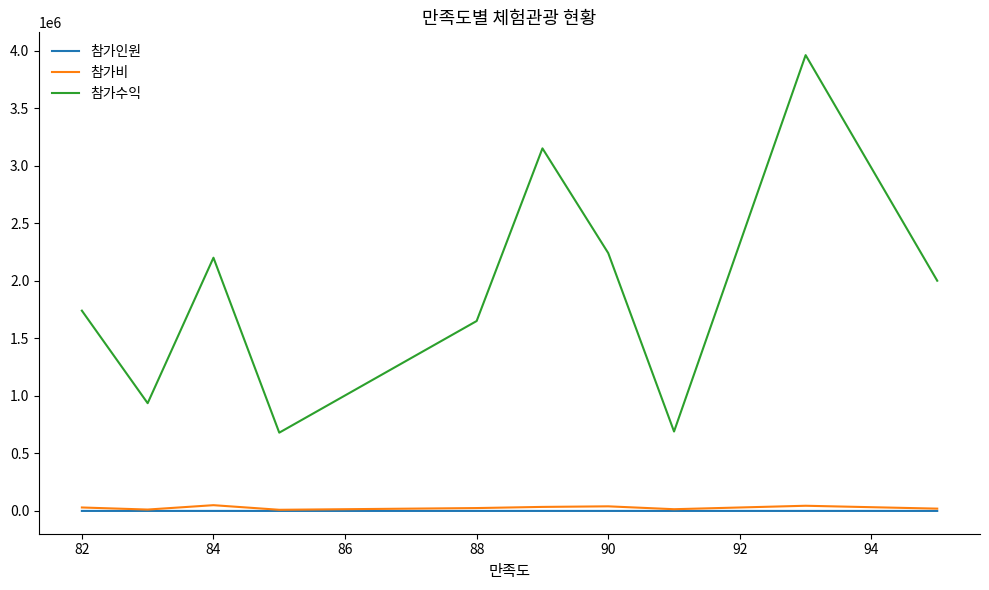

What is the difference between the maximum and minimum values in the 참가수익 series?

3280000